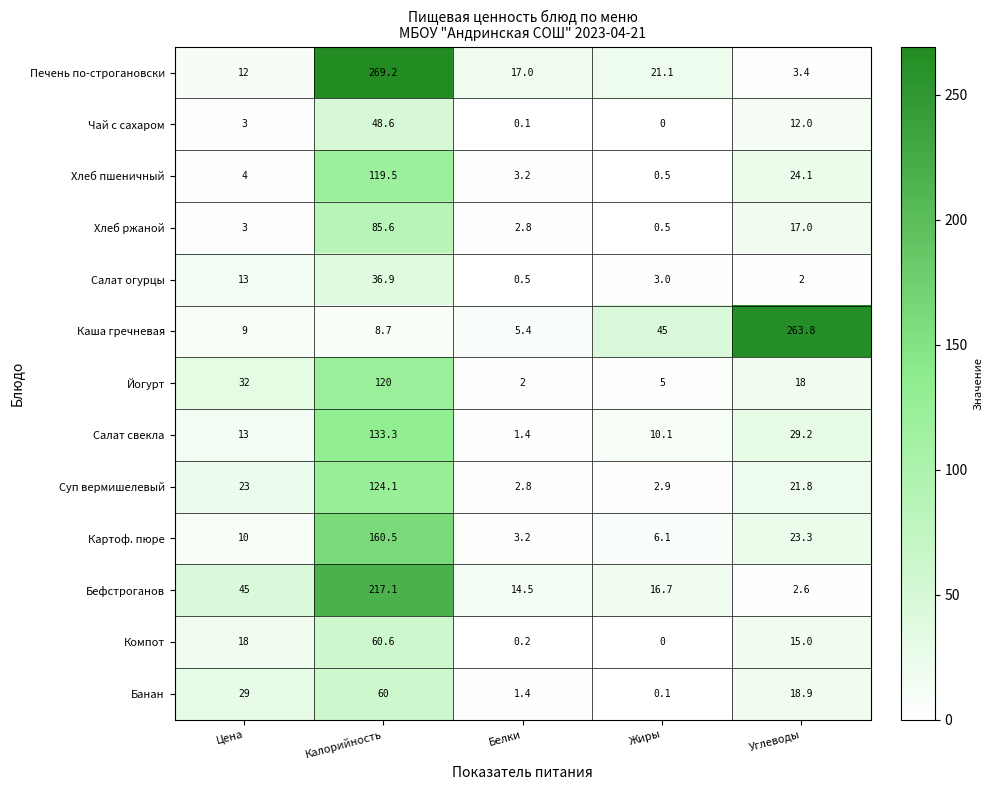

At which category is the sum across all series the highest?

Калорийность